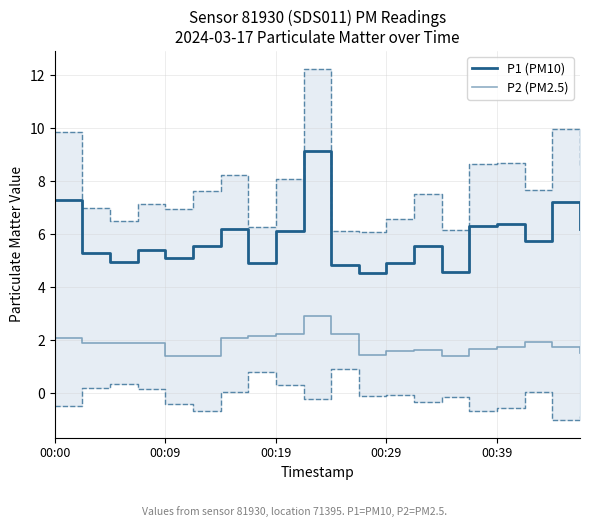

Rank the series by their average value, from highest to lowest.

P1 (PM10), P2 (PM2.5)